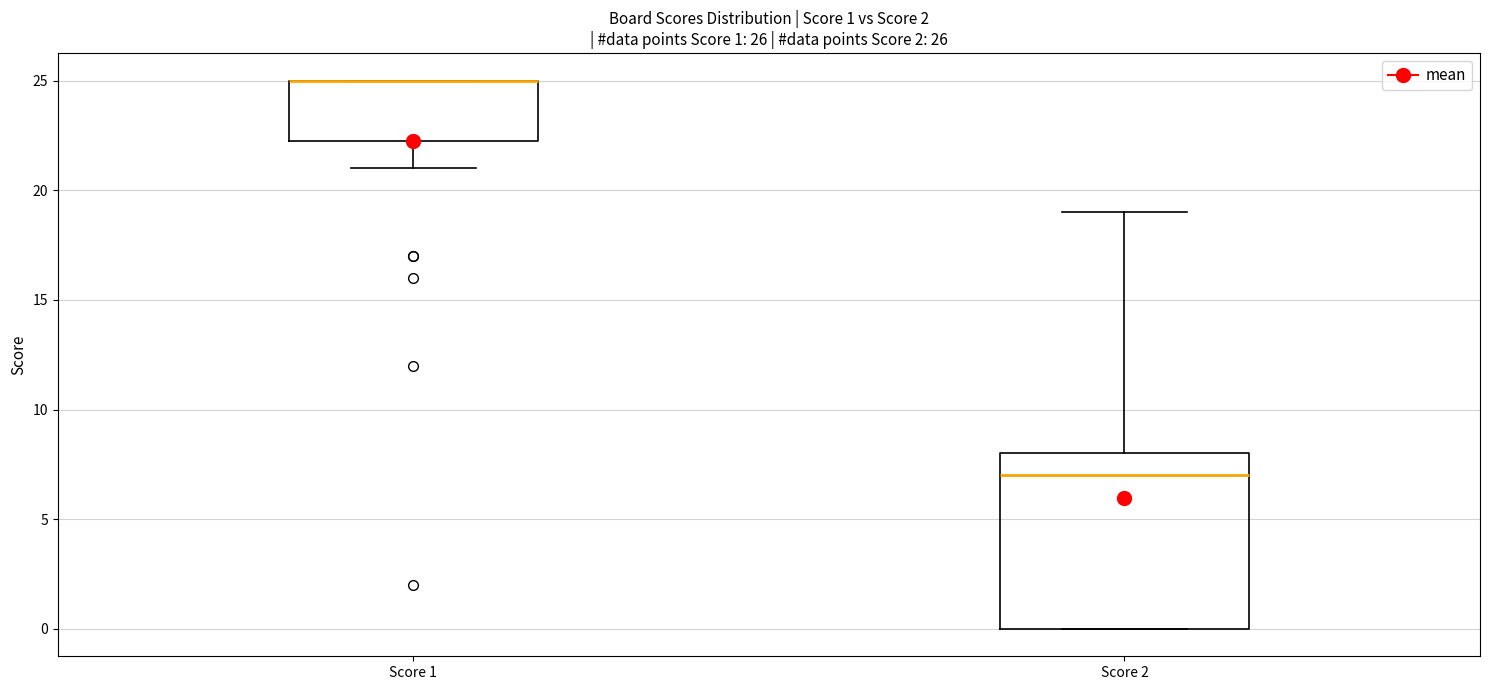

Which box is the tallest, from its lower edge to its upper edge?

Score 2